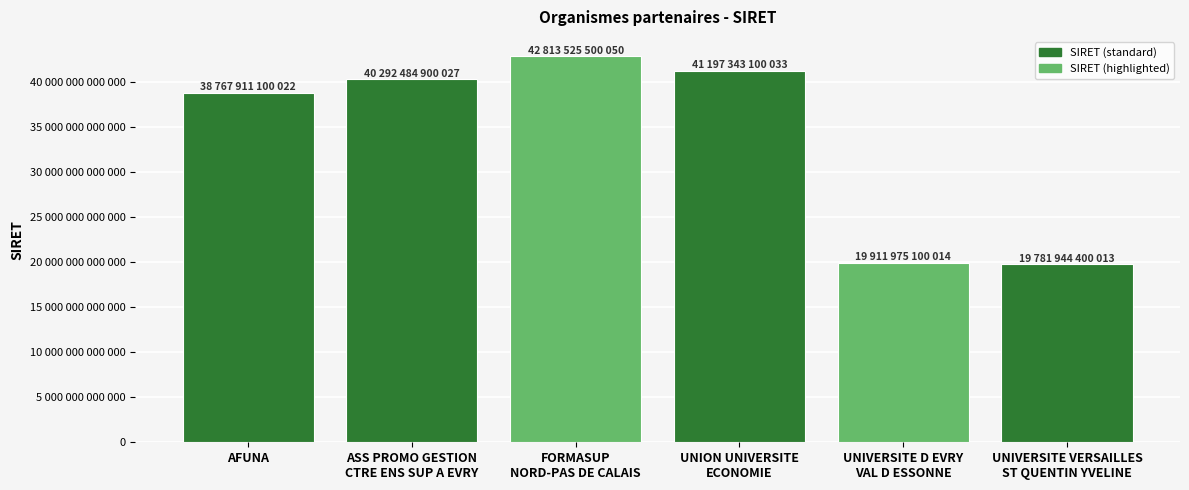

Which label corresponds to the smallest value in the chart?

UNIVERSITE VERSAILLES
ST QUENTIN YVELINE